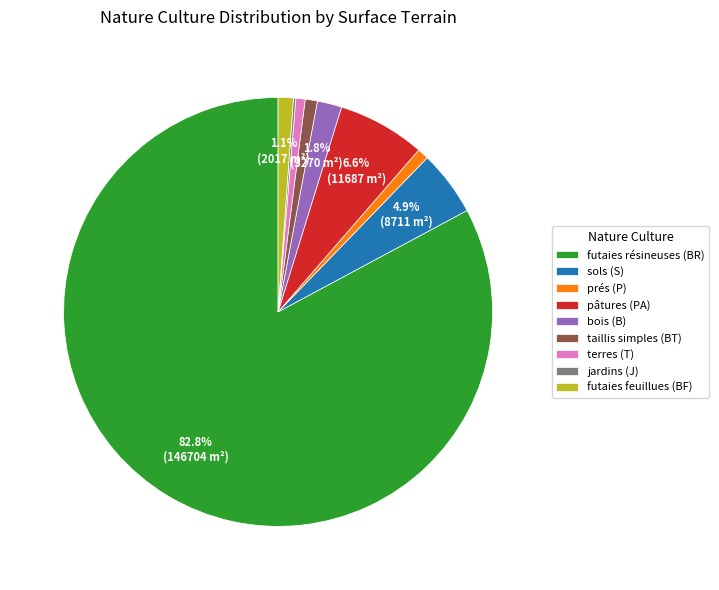

Which has a higher value, futaies résineuses (BR) or pâtures (PA)?

futaies résineuses (BR)